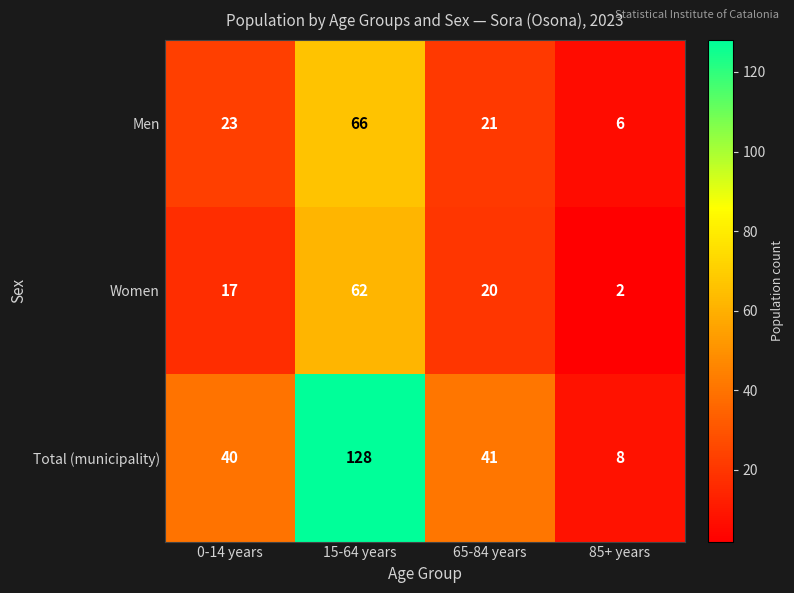

At how many categories does at least one series exceed 9?

3